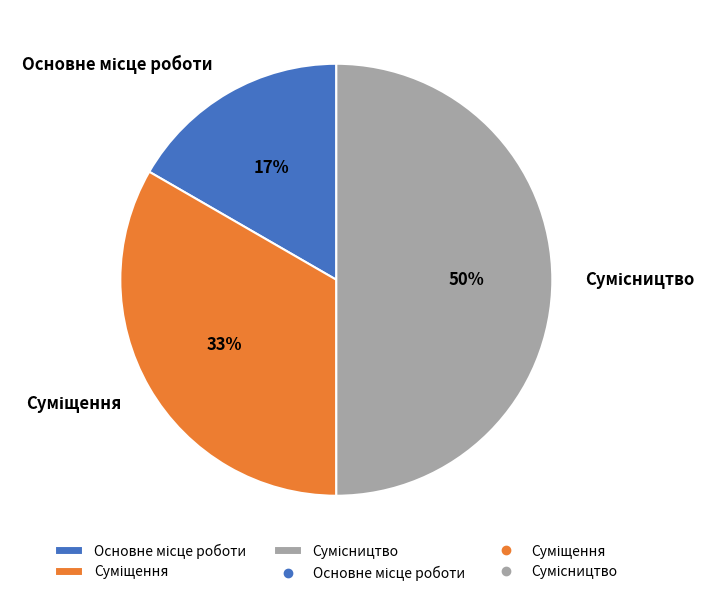

To the nearest percent, what is the difference between the largest and smallest slice percentages?

33%